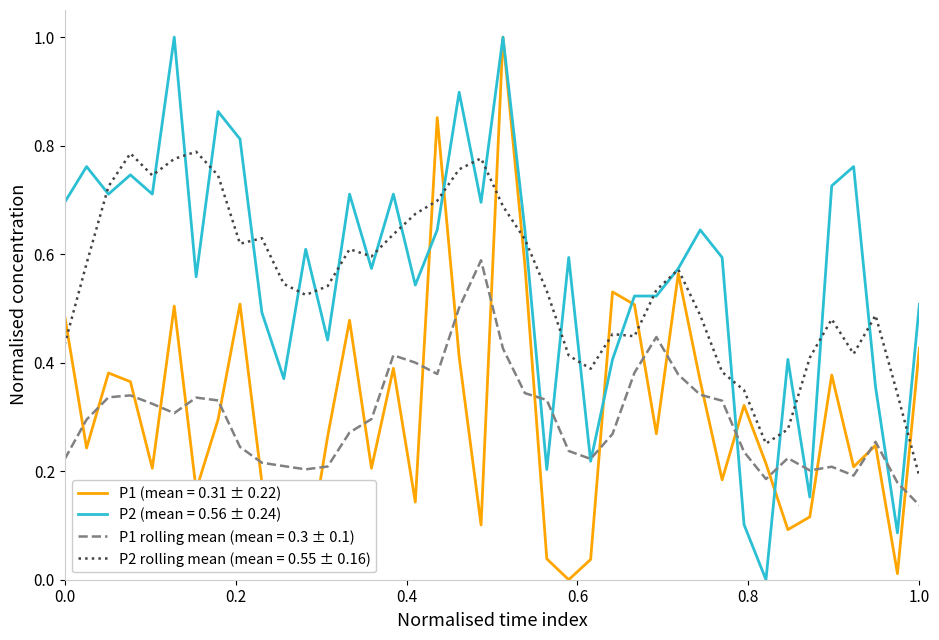

What is the maximum value shown in the chart?

1.0